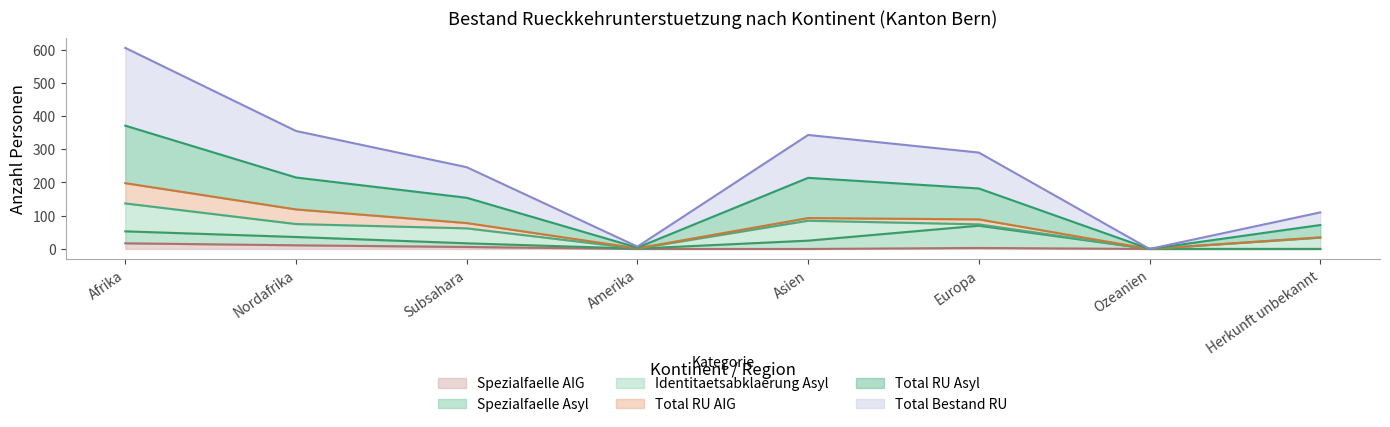

How many interior local peaks does the Total Bestand RU series have?

1